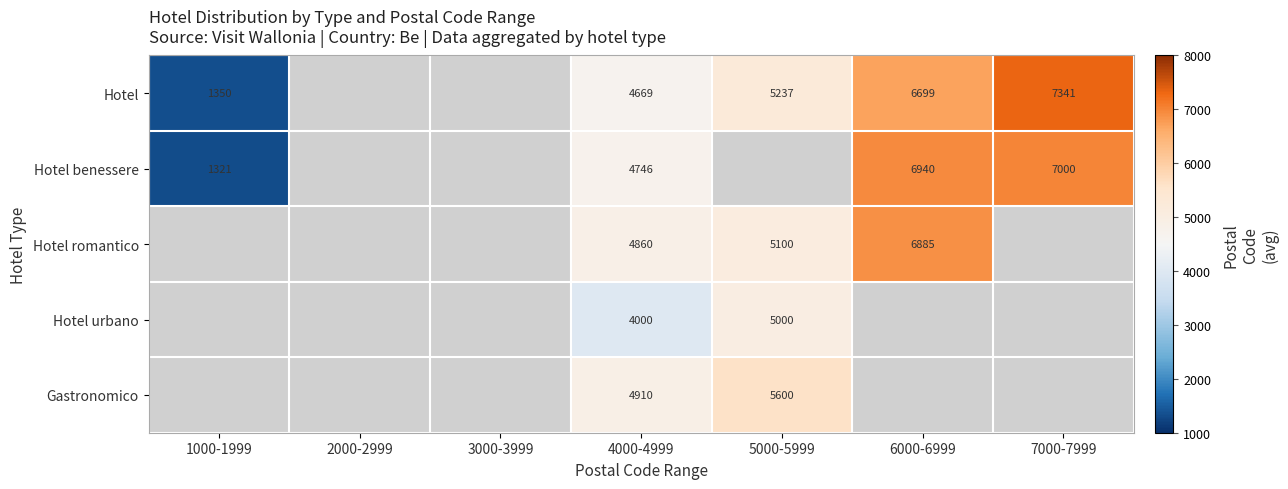

Between 1000-1999 and 7000-7999, which series saw the biggest shift?

Hotel